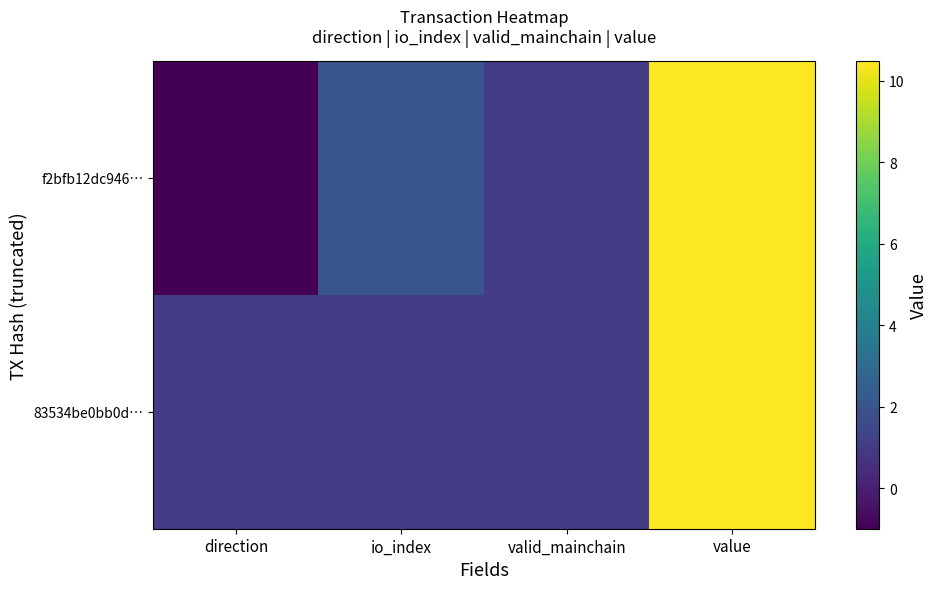

Reading right to left, list all the values displayed in this chart.

f2bfb12dc946…: value=10.5	valid_mainchain=1.0	io_index=2.0	direction=-1.0
83534be0bb0d…: value=10.5	valid_mainchain=1.0	io_index=1.0	direction=1.0